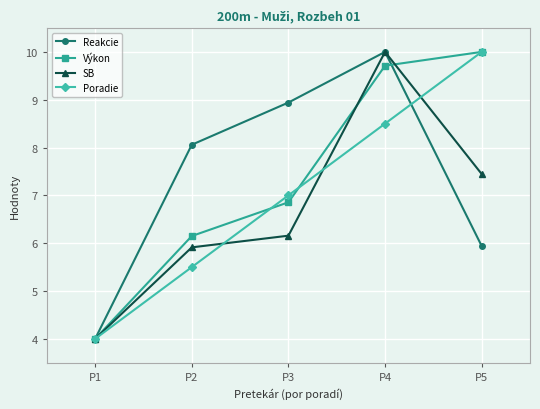

What is the minimum value for Poradie?

4.0